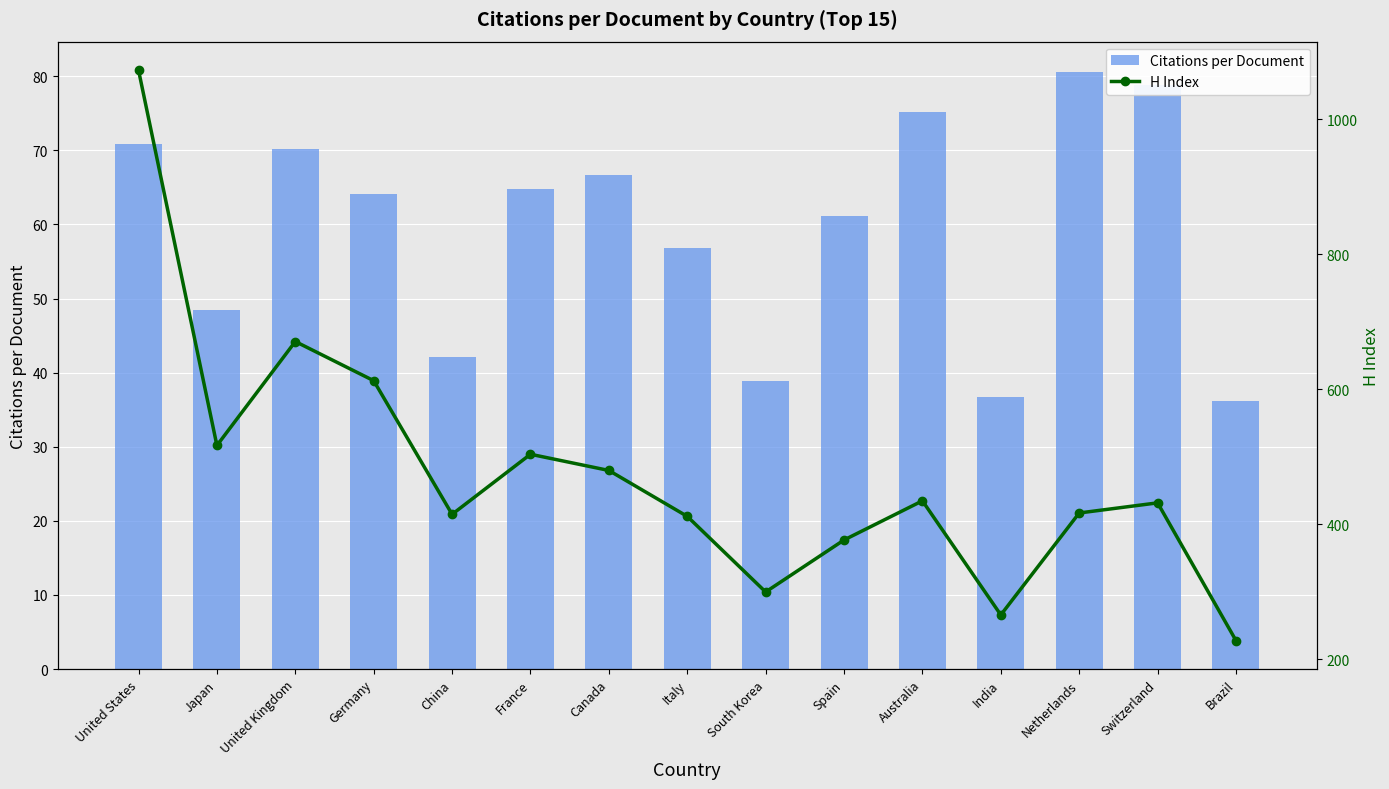

Are the bars horizontal?

No